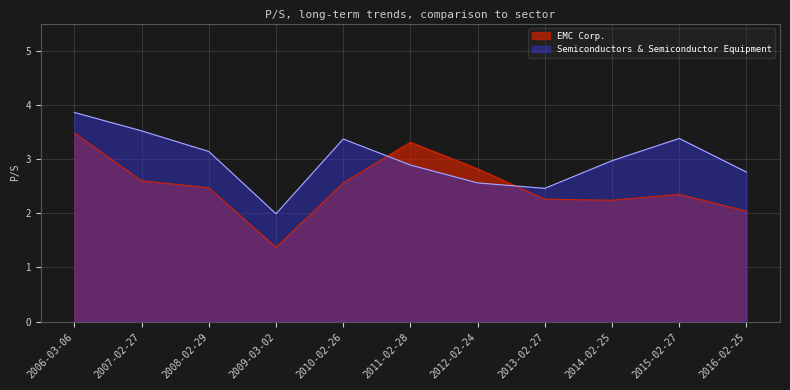

Reading left to right, list all the values displayed in this chart.

EMC Corp.: 3.5	2.6	2.5	1.4	2.6	3.3	2.8	2.3	2.2	2.4	2.0
Semiconductors & Semiconductor Equipment: 3.9	3.5	3.1	2.0	3.4	2.9	2.6	2.5	3.0	3.4	2.8